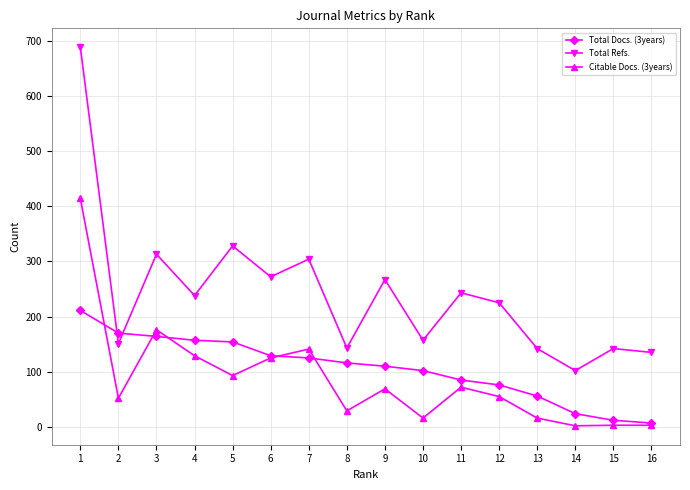

True or false: Total Docs. (3years) and Citable Docs. (3years) intersect in this chart.

True